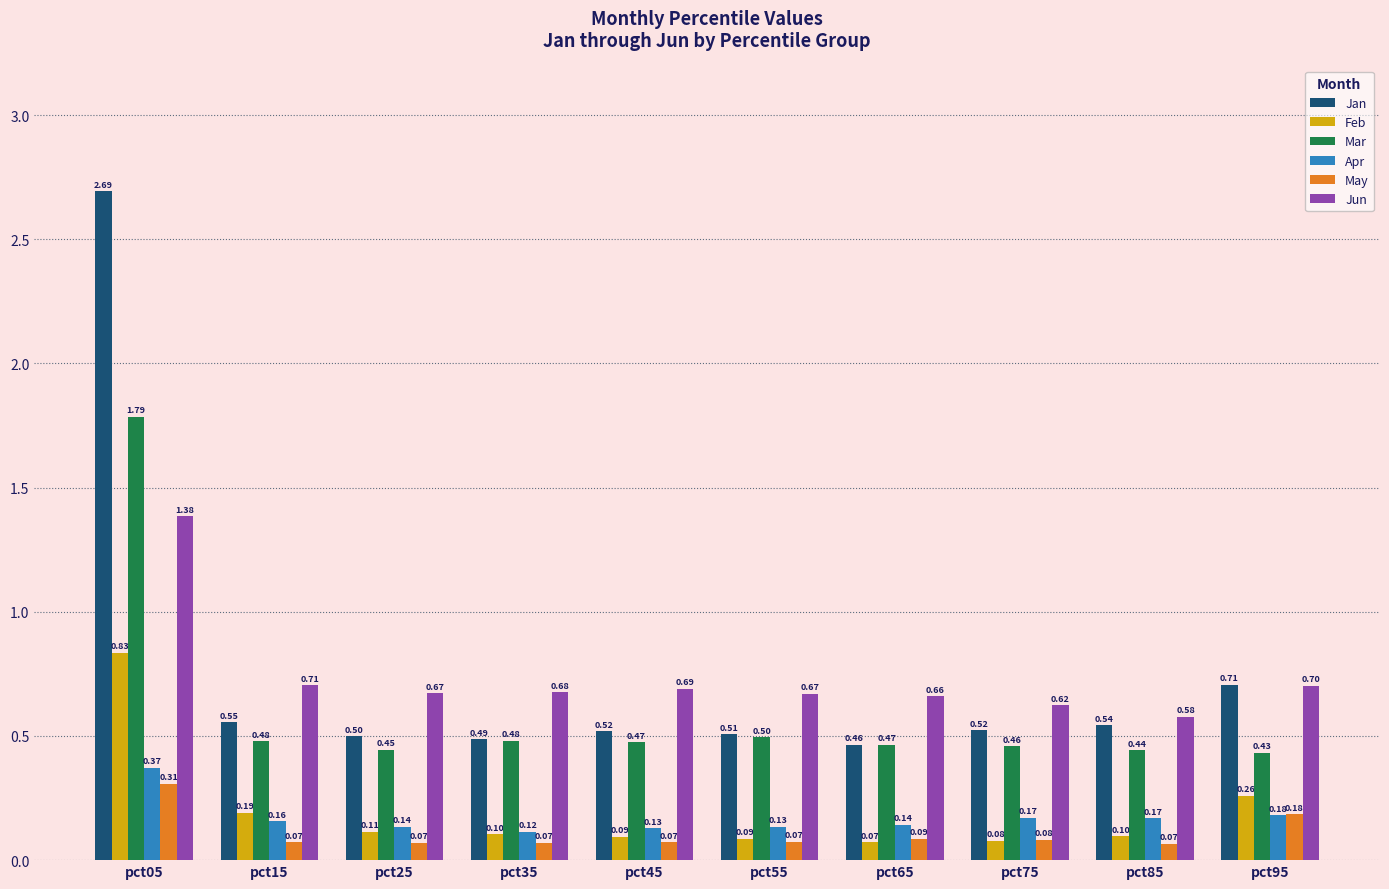

Which series has the largest total across all categories?

Jan